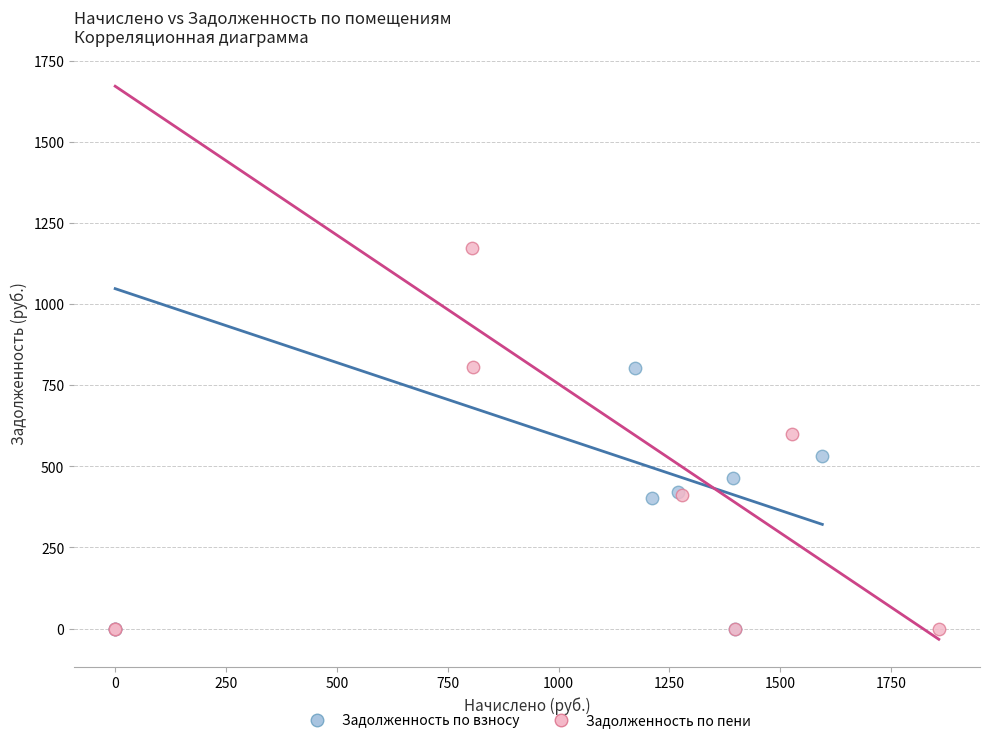

Which series reaches the maximum Y coordinate?

Задолженность по пени